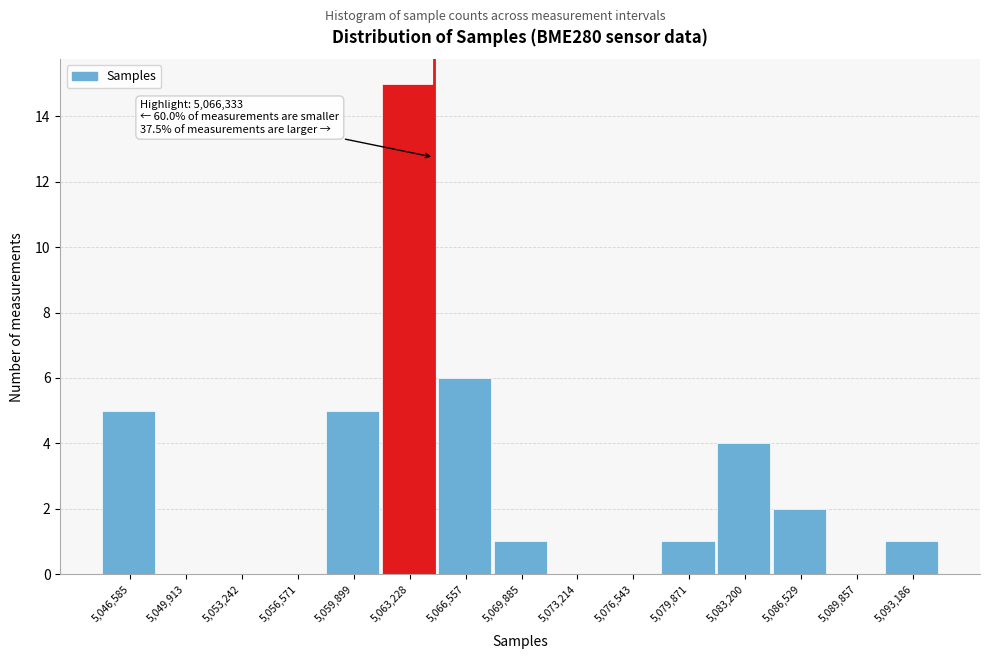

Reading left to right, list all the values displayed in this chart.

5,046,585=5	5,049,913=0	5,053,242=0	5,056,571=0	5,059,899=5	5,063,228=15	5,066,557=6	5,069,885=1	5,073,214=0	5,076,543=0	5,079,871=1	5,083,200=4	5,086,529=2	5,089,857=0	5,093,186=1